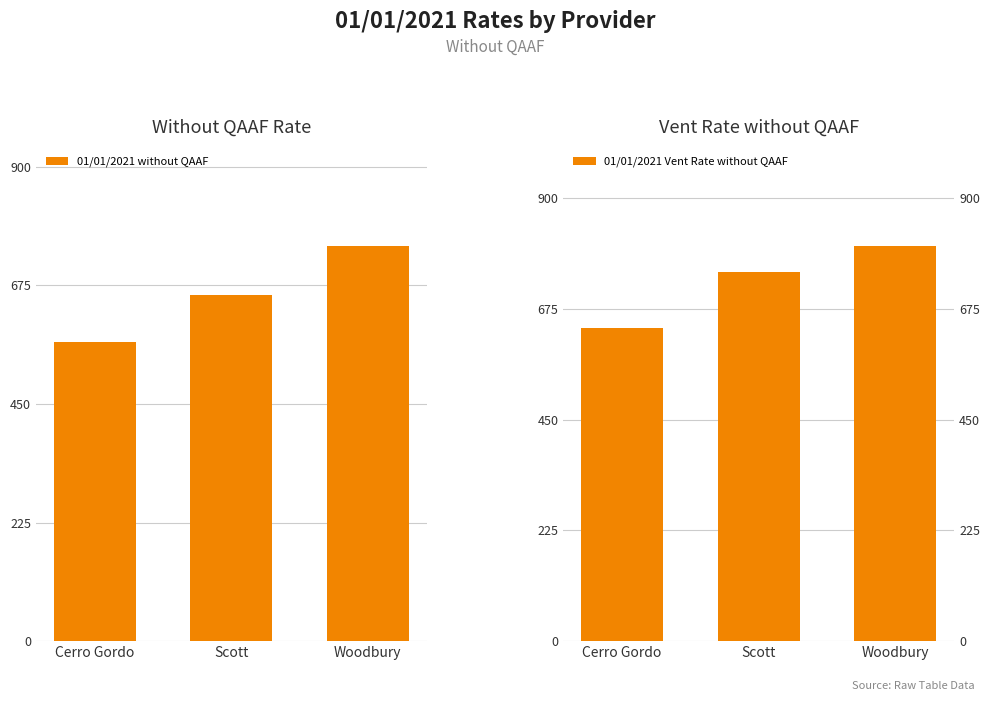

What is the label of the 1st bar from the left?

Cerro Gordo